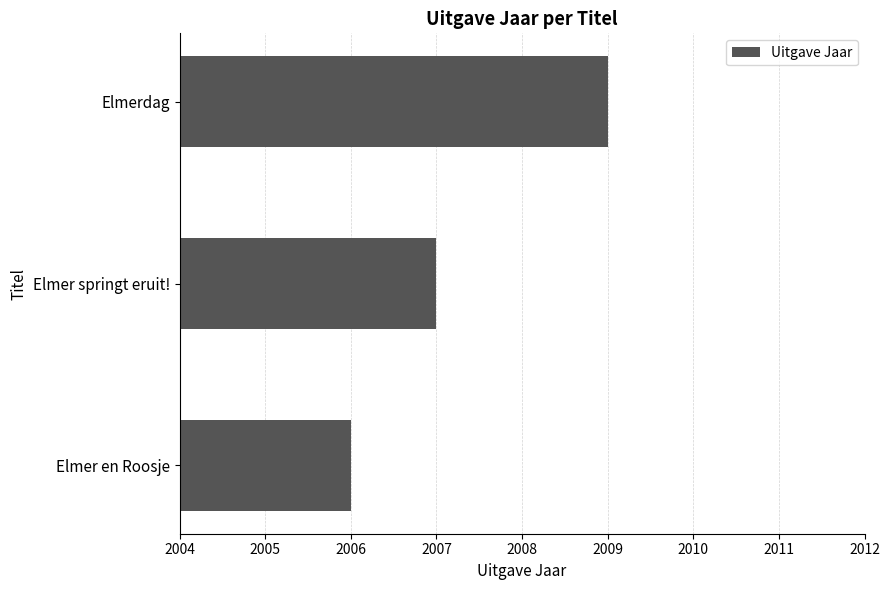

Does the chart contain any negative values?

No